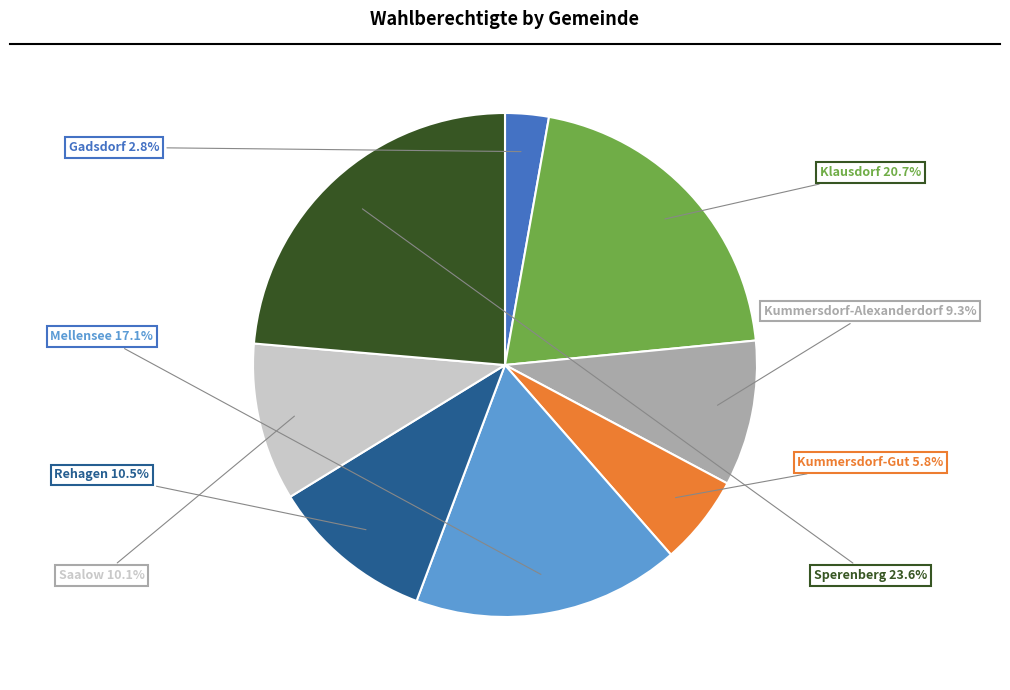

How many slices are in this pie chart?

8